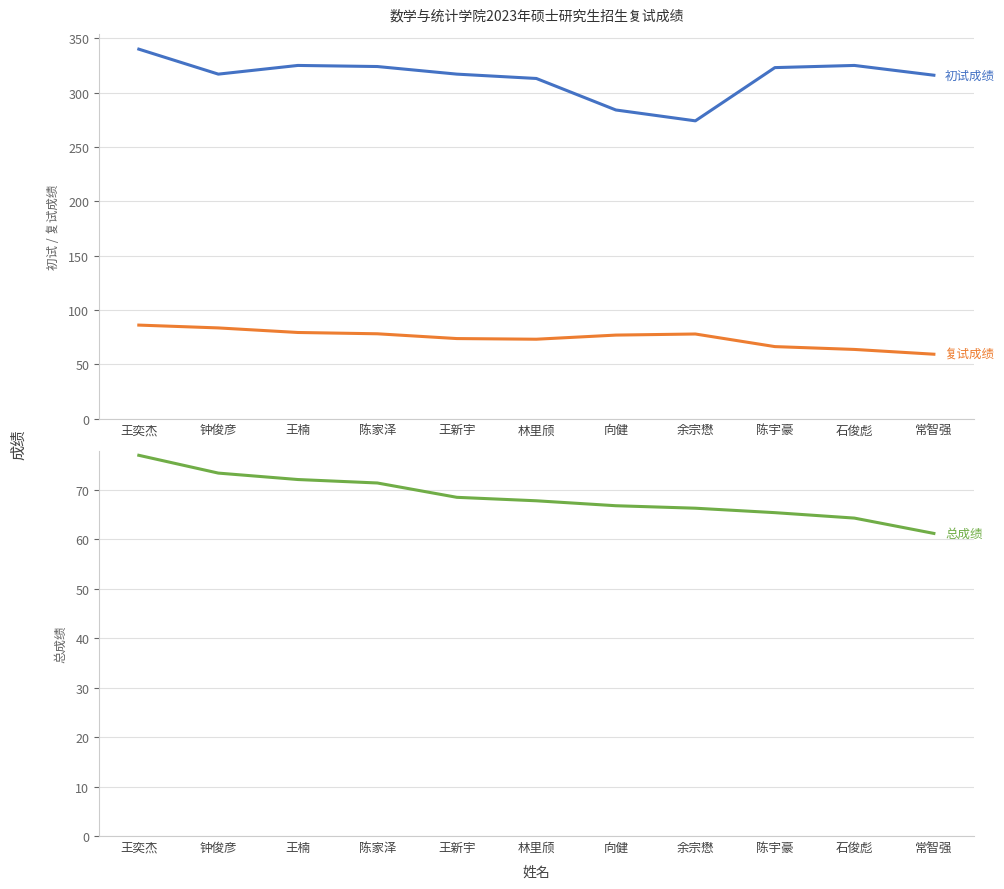

List the labels in order of 初试成绩 value, largest first.

王奕杰, 王楠, 石俊彪, 陈家泽, 陈宇豪, 钟俊彦, 王新宇, 常智强, 林里颀, 向健, 余宗懋